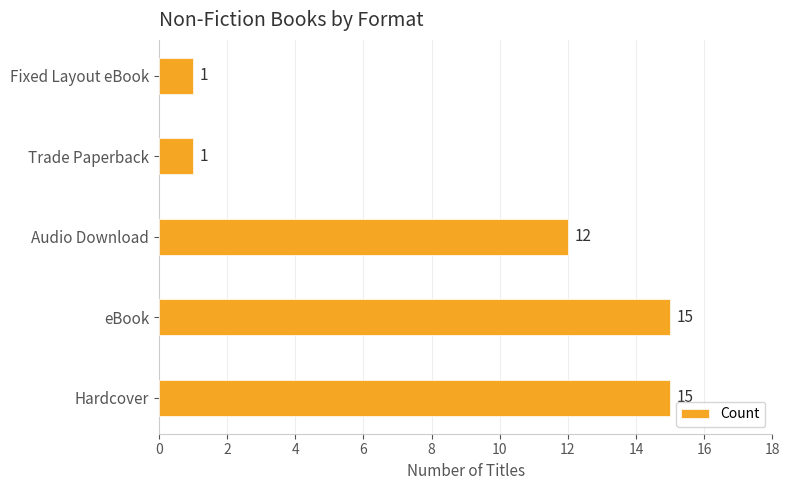

What is the minimum value shown in the chart?

1